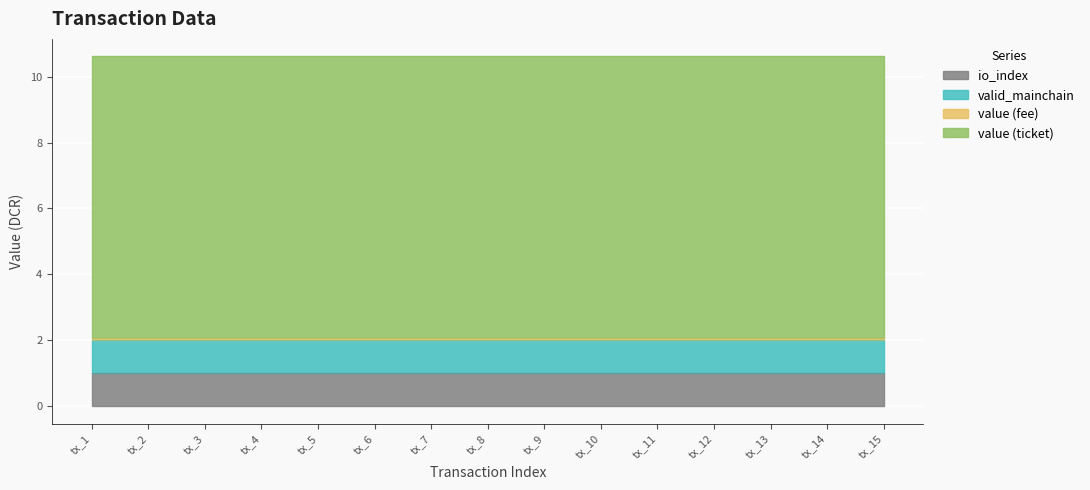

How many lines are shown in the chart?

4